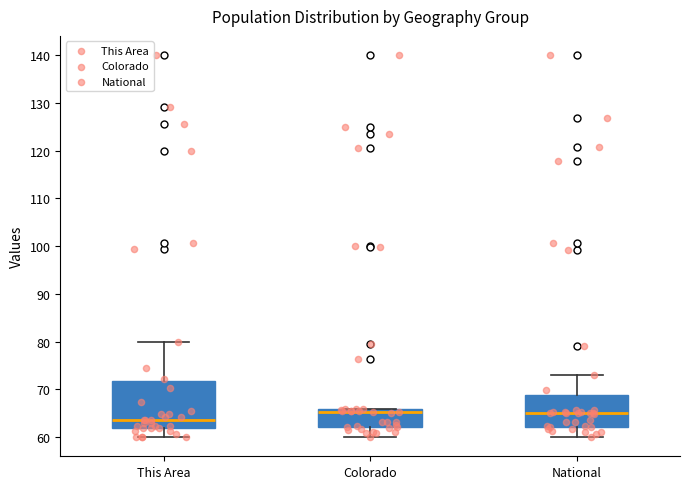

Reading left to right, transcribe this box plot: for each box, give where its median line is, the range the box spans, and where its two whiskers end, as read against the y-axis. The values are not printed on the chart, so give them approximately, as read against the axis.

This Area: median 64, box 62 to 72, whiskers 60 to 80
Colorado: median 65, box 62 to 66, whiskers 60 to 66
National: median 65, box 62 to 69, whiskers 60 to 73